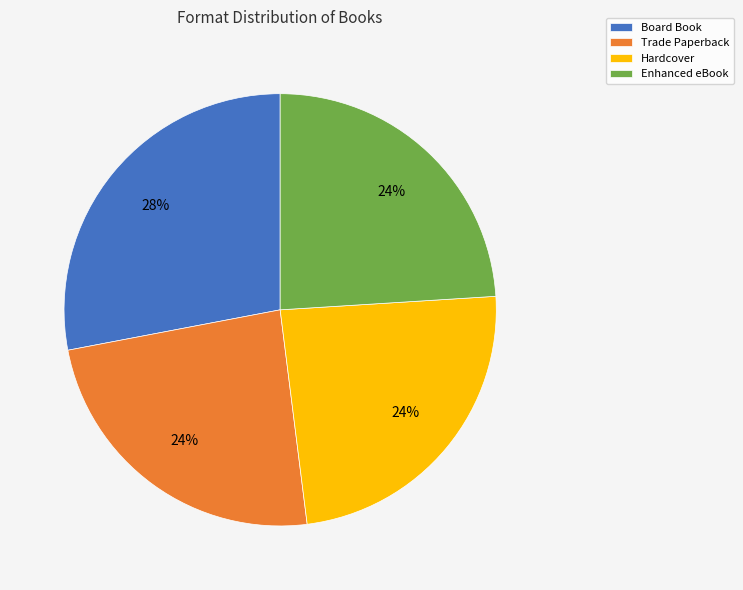

What is the ratio of the value at Trade Paperback to the value at Hardcover?

1.0